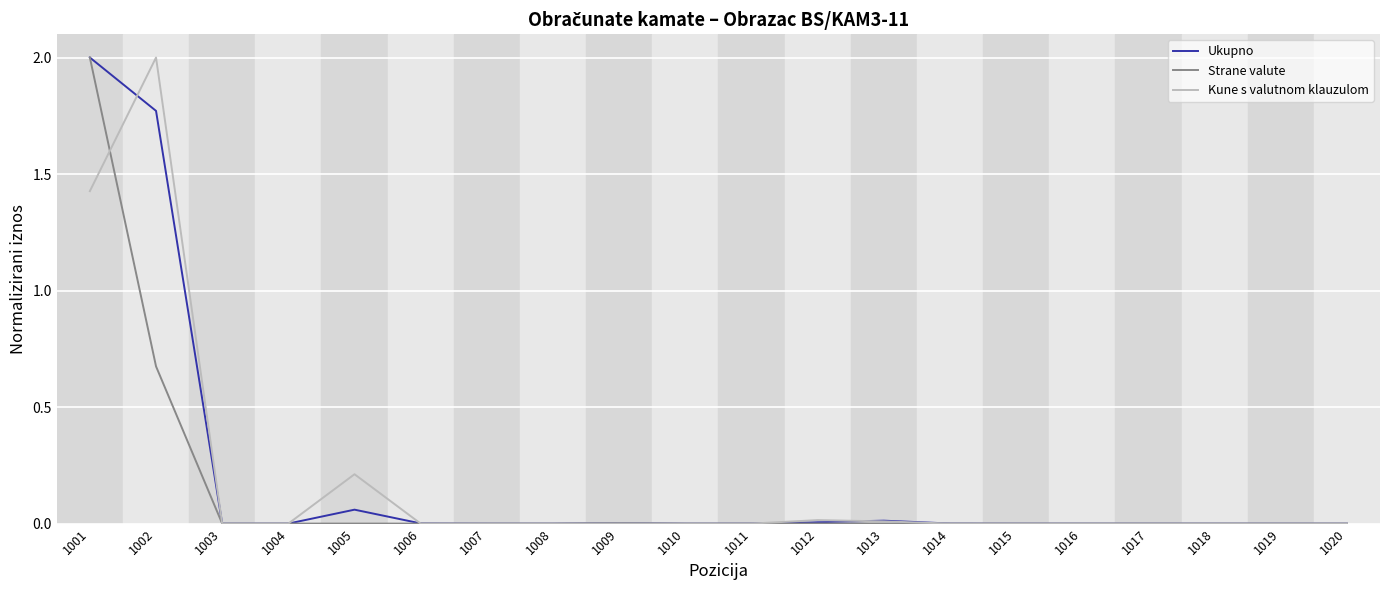

Where is Ukupno nearest to the value 1?

1002